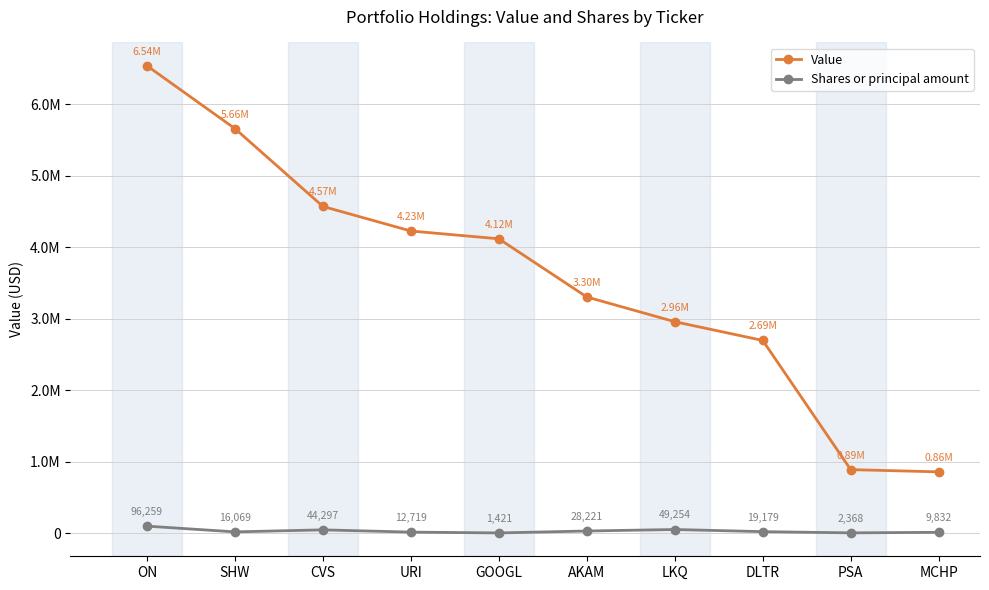

Is this an area chart (filled region under the line)?

No